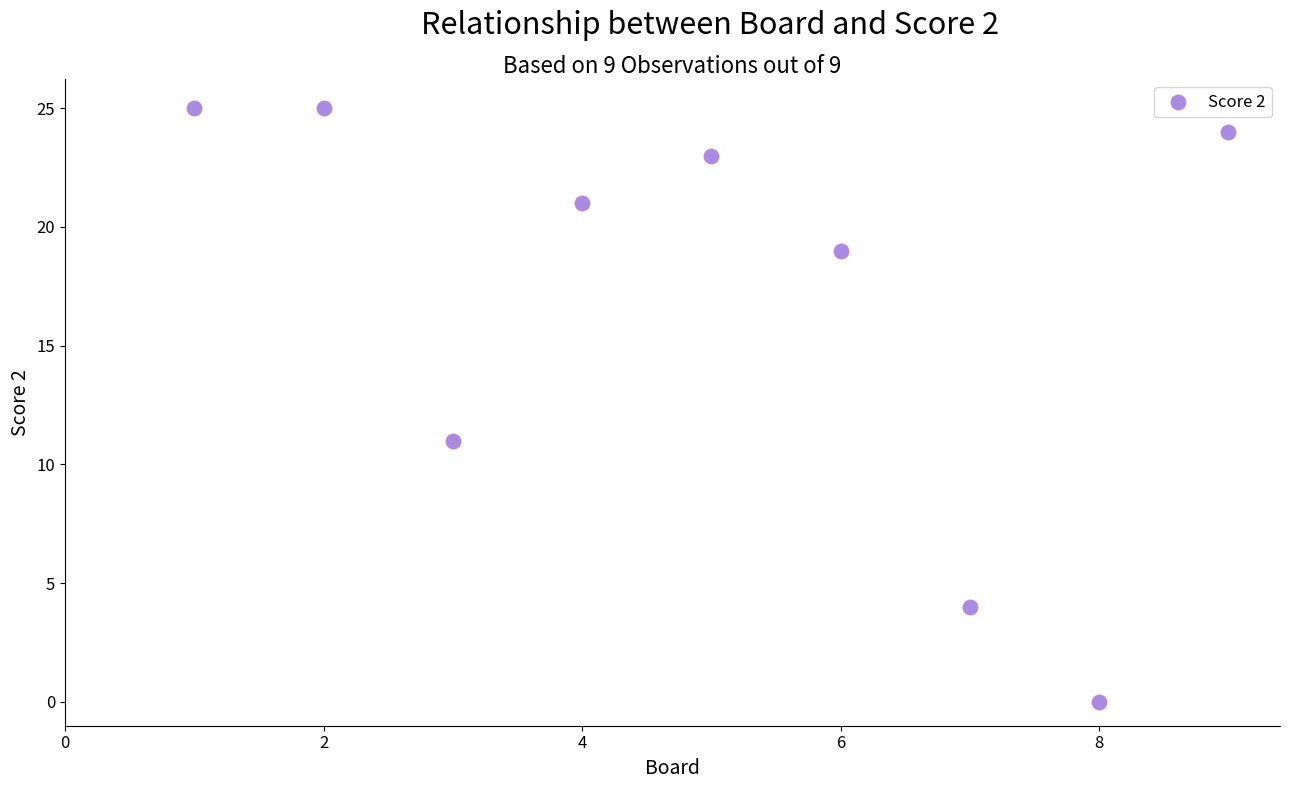

What is the average X value?

5